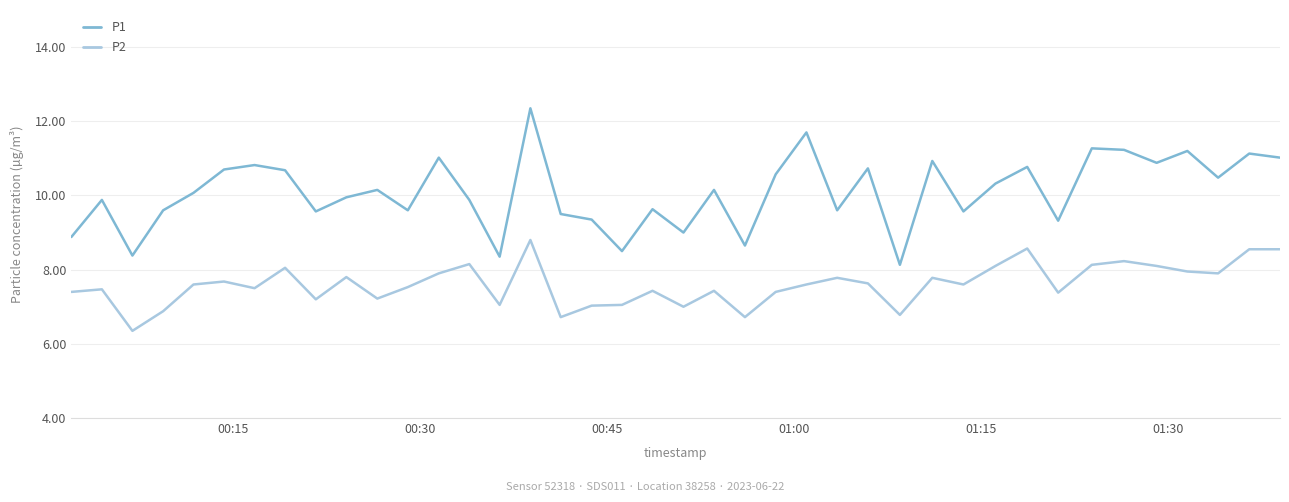

Does the chart display data point markers on the line(s)?

No